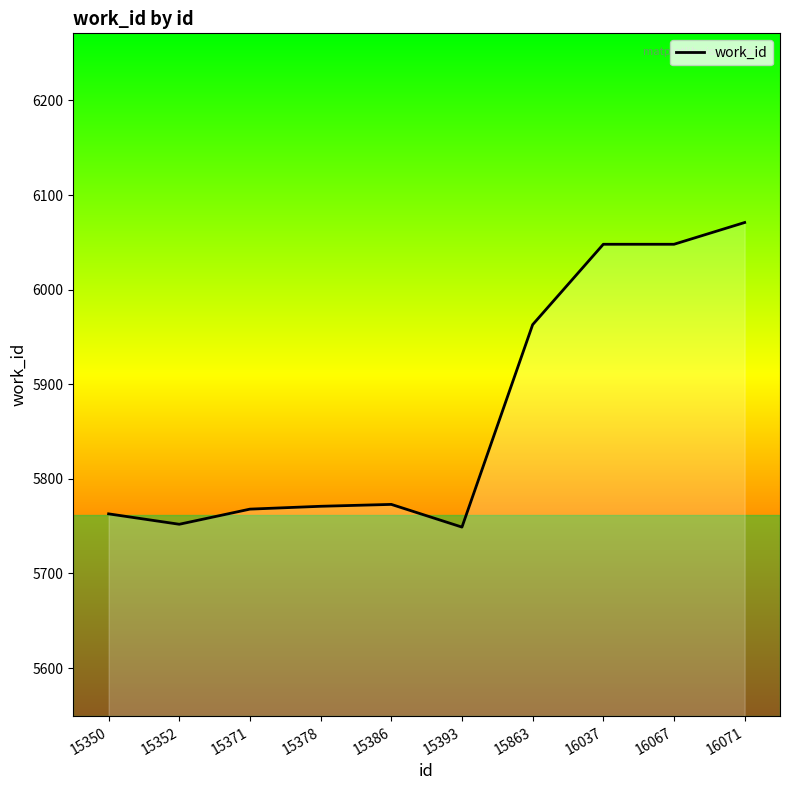

What is the ratio of the value at 15863 to the value at 15378?

1.0